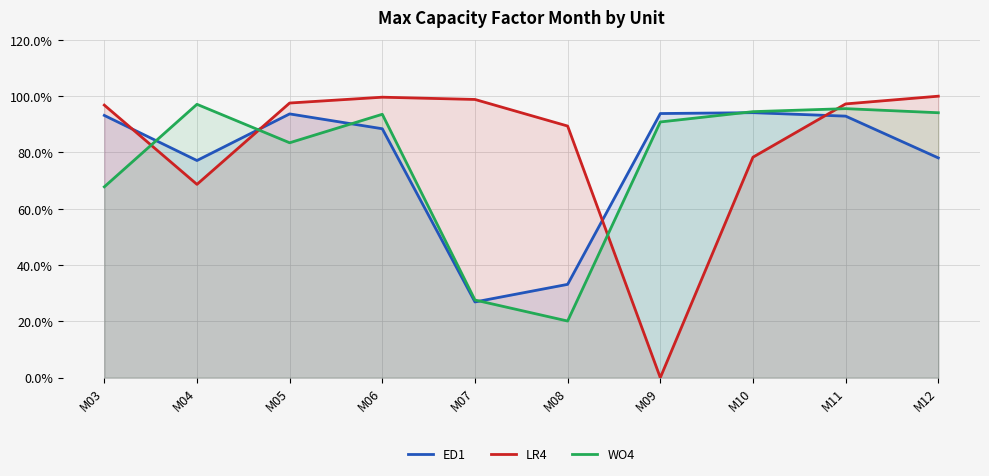

At which category does the chart reach its peak across all series?

M12